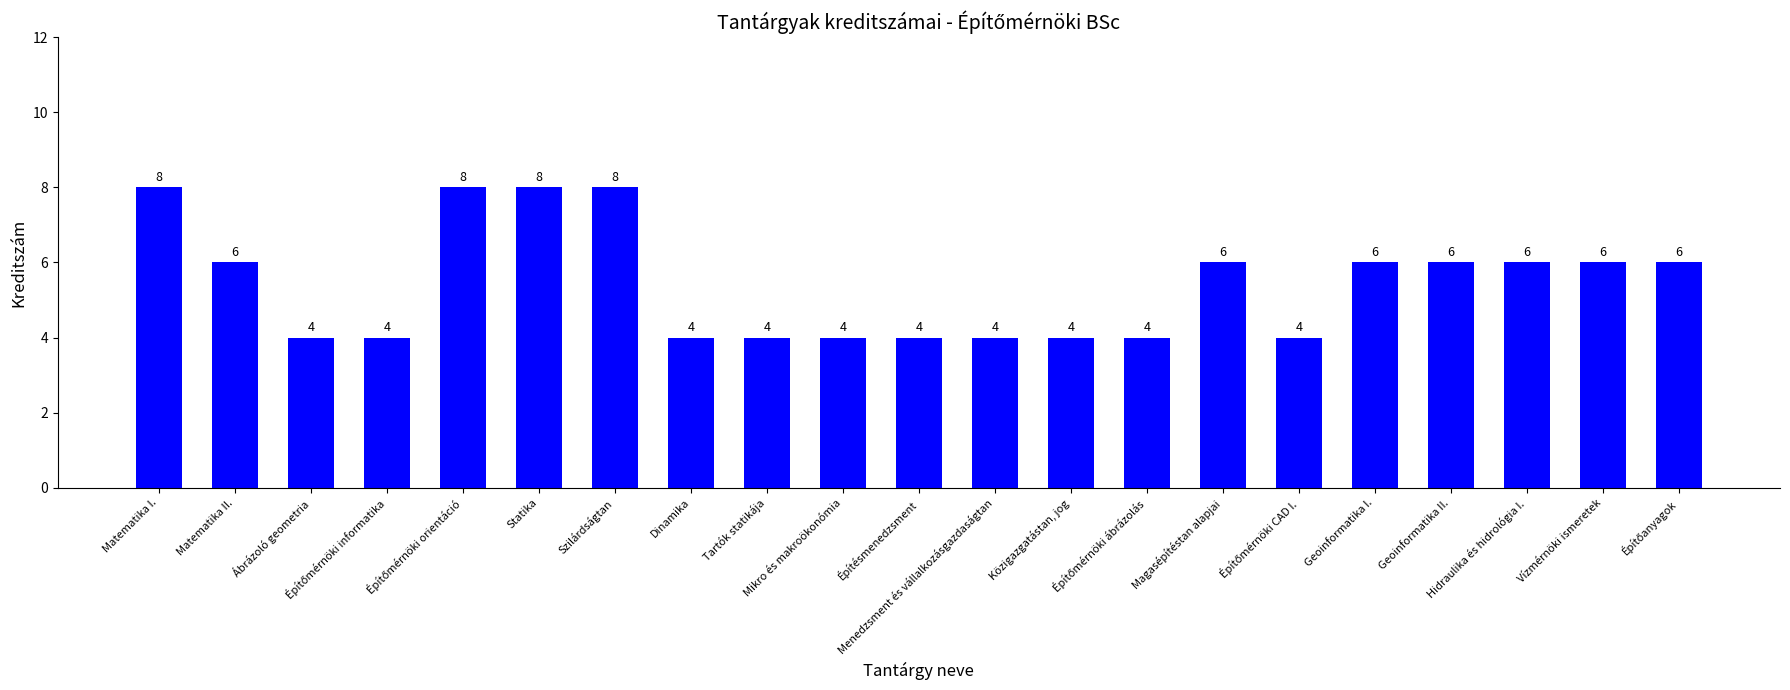

Is it true that the value at Hidraulika és hidrológia I. is 10?

False